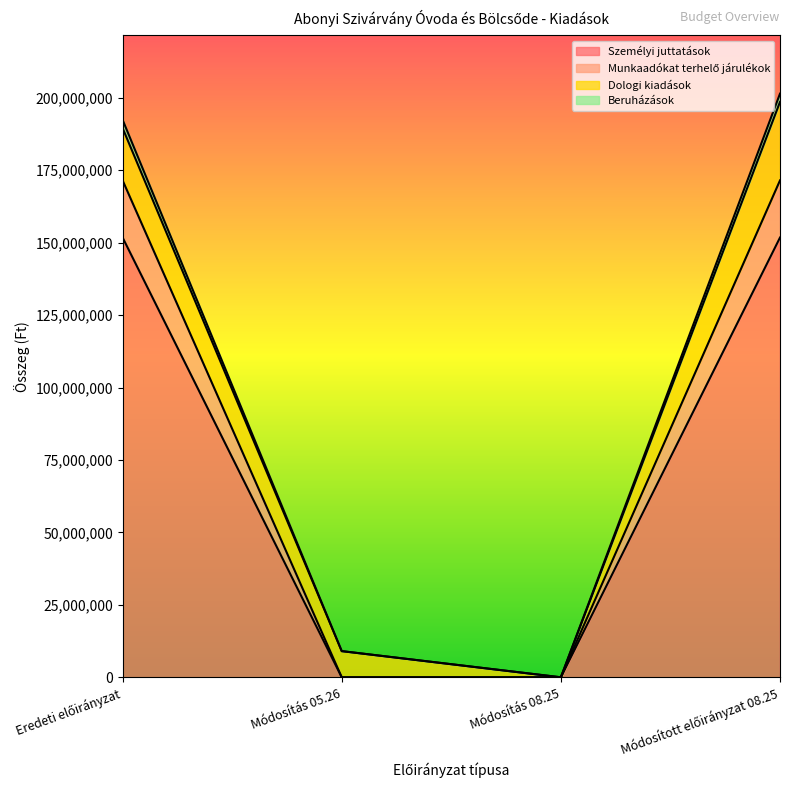

True or false: Munkaadókat terhelő járulékok has a value of 88001020 at Eredeti előirányzat.

False